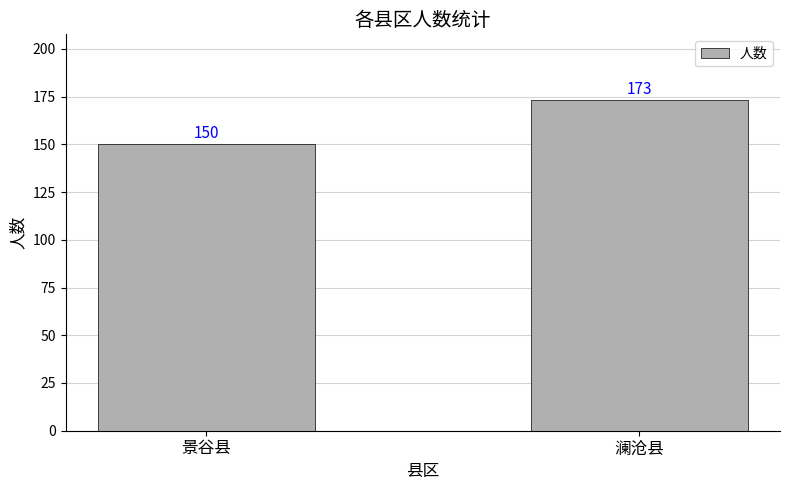

Reading left to right, extract all data points from this chart.

150	173